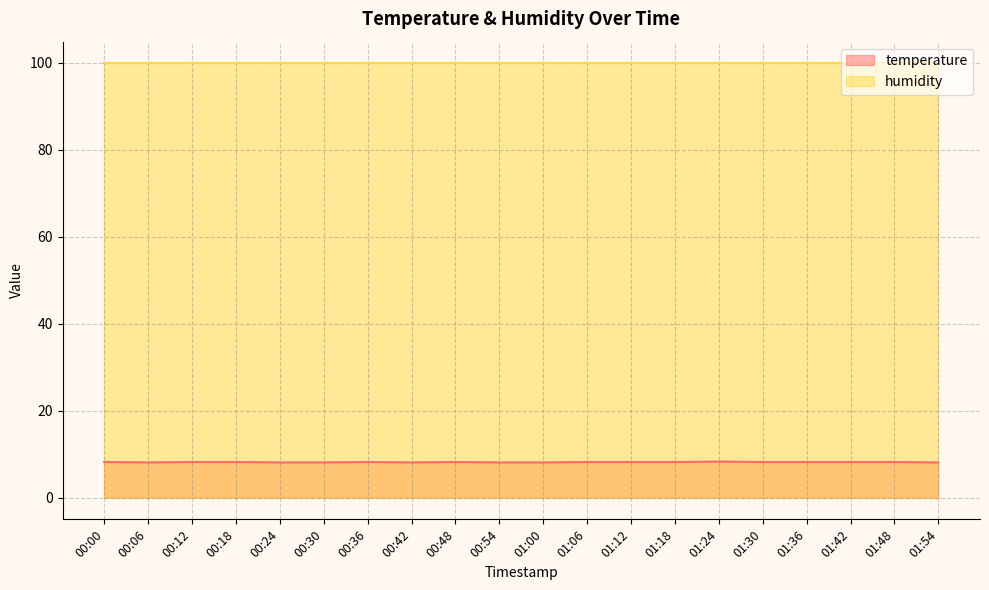

List the labels in order of value, largest first.

01:24, 00:00, 00:12, 00:18, 00:36, 00:48, 01:06, 01:12, 01:18, 01:30, 01:36, 01:42, 01:48, 00:06, 00:24, 00:30, 00:42, 00:54, 01:00, 01:54